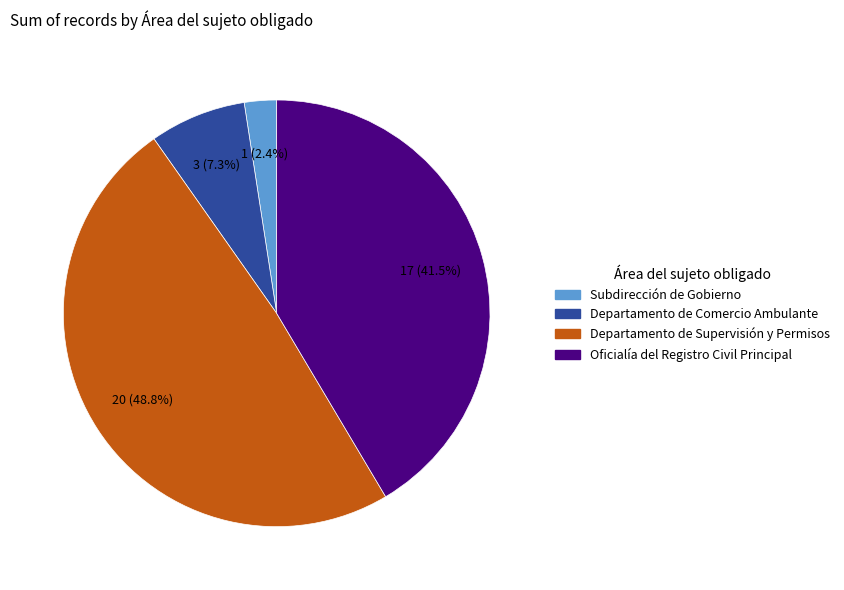

Combined, do Departamento de Comercio Ambulante and Departamento de Supervisión y Permisos account for over 50%?

Yes